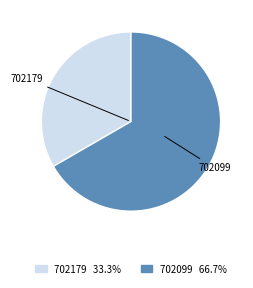

Which category has the smallest portion of the pie?

702179